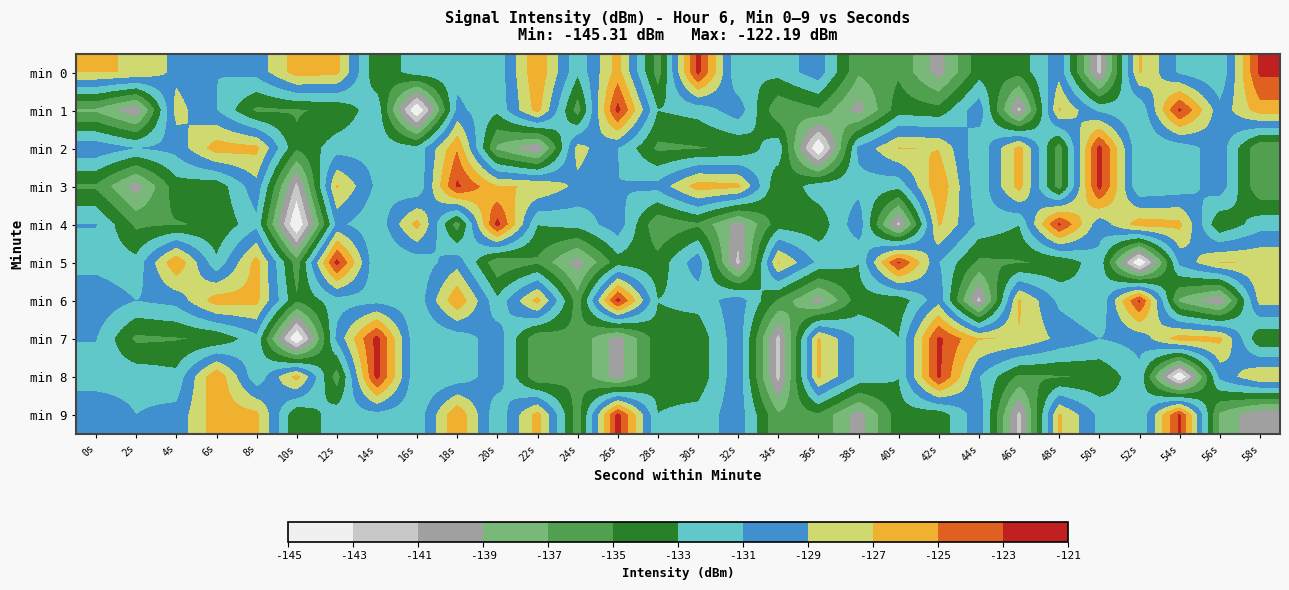

What is the minimum value shown in the chart?

-145.3